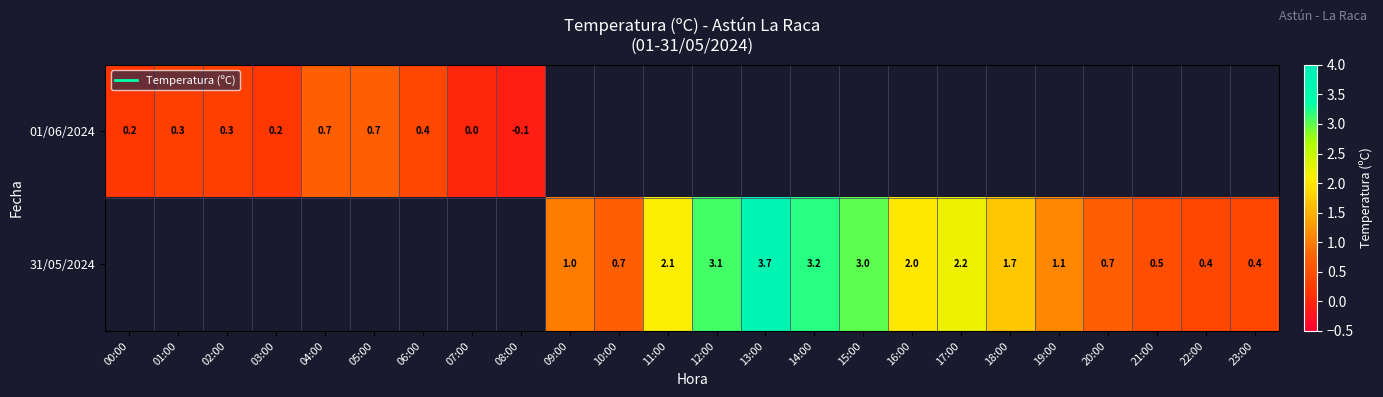

What is the maximum value for 01/06/2024?

0.7